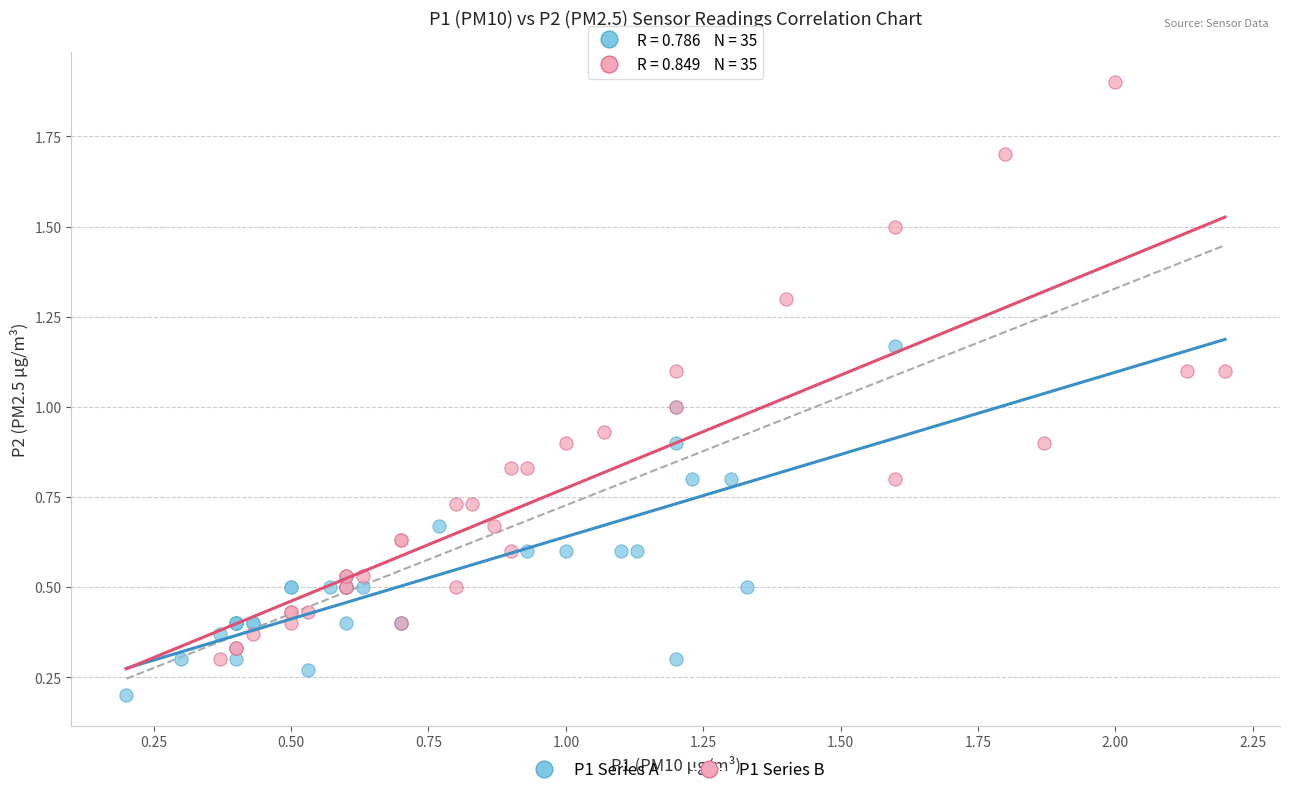

Which series contains the lowest Y value?

P1 Series A